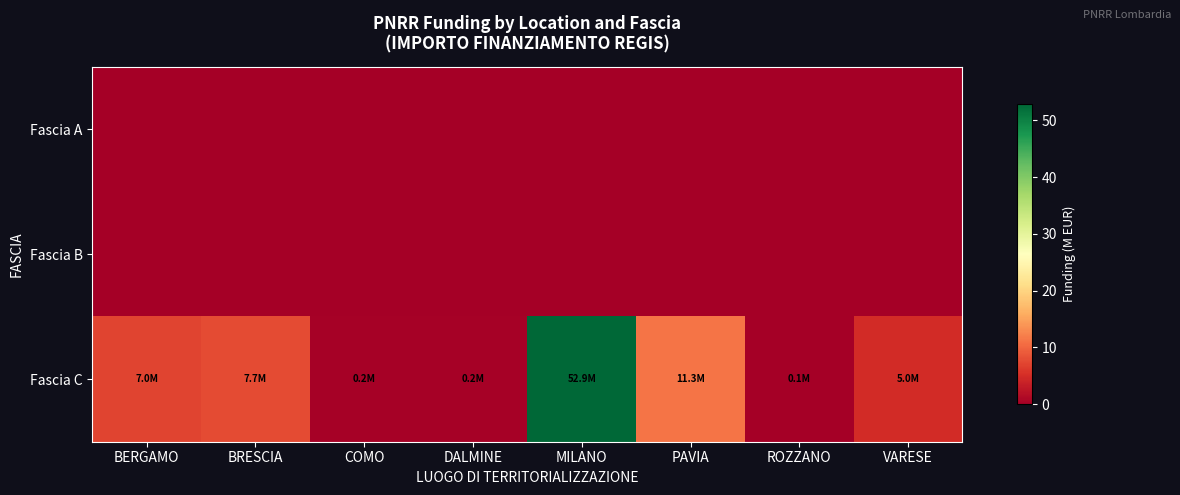

Which category has the highest value across all series?

MILANO